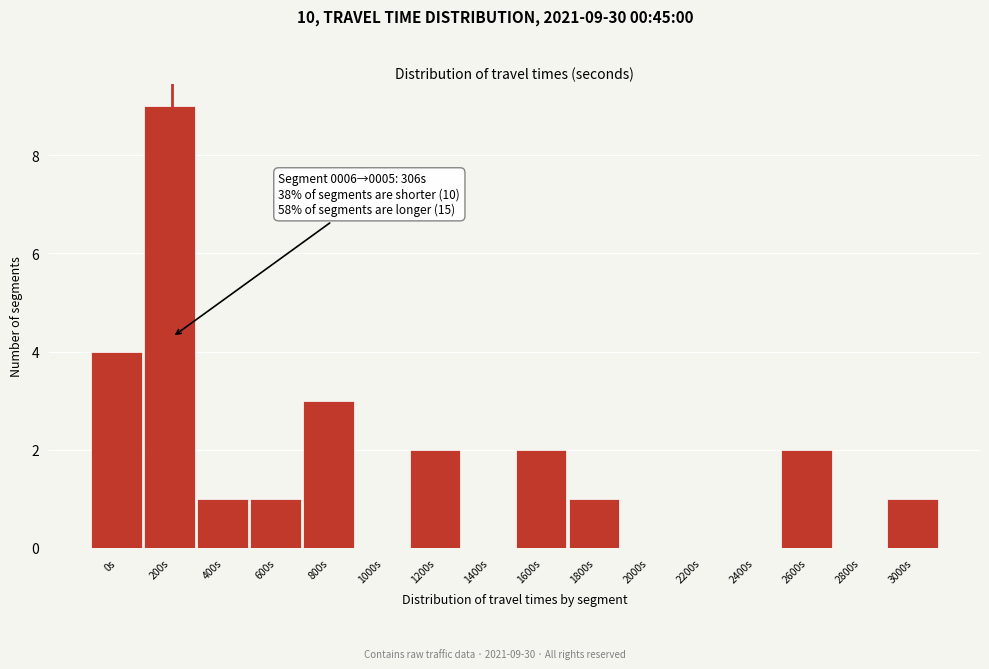

Reading right to left, transcribe all the data shown in this chart.

3000s=1	2800s=0	2600s=2	2400s=0	2200s=0	2000s=0	1800s=1	1600s=2	1400s=0	1200s=2	1000s=0	800s=3	600s=1	400s=1	200s=9	0s=4